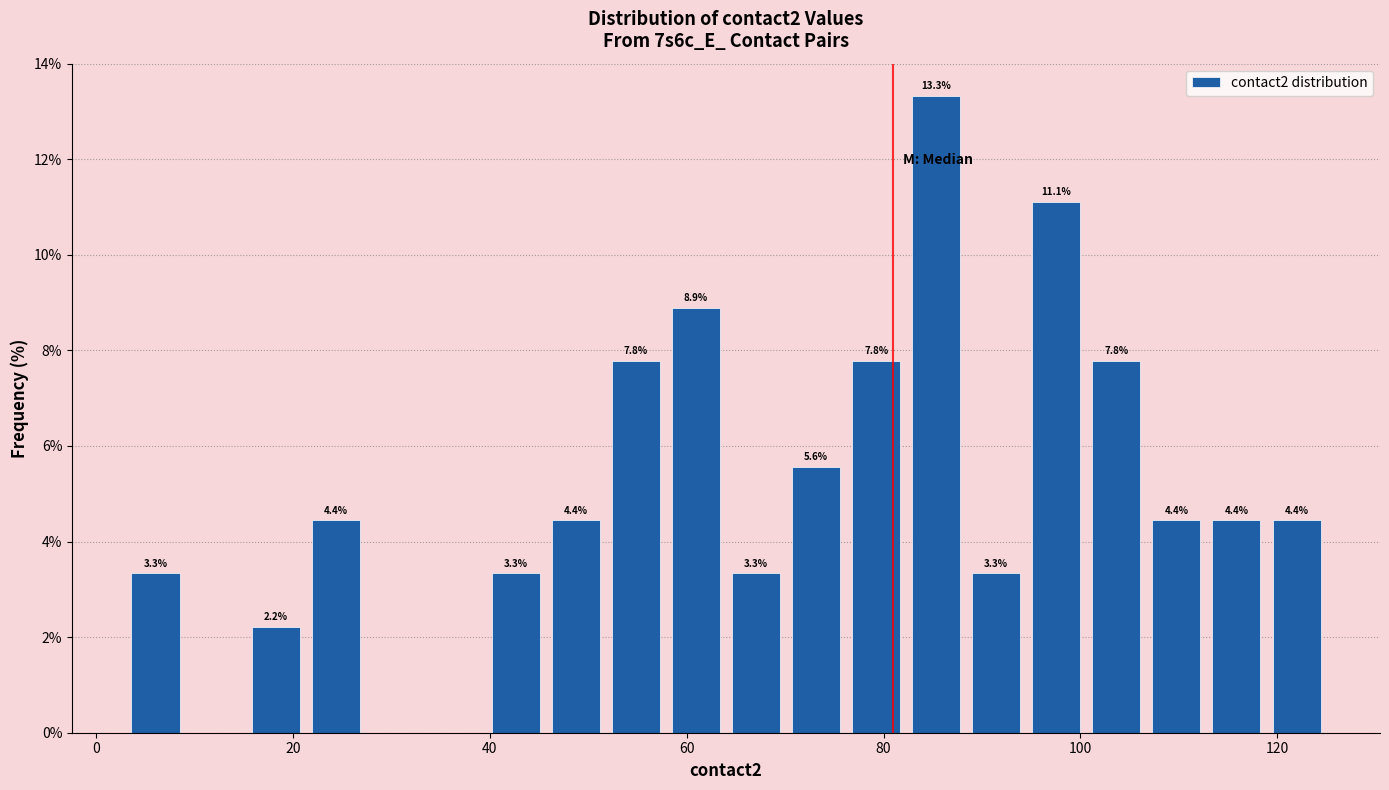

Read against the x-axis, roughly where is the centre of the tallest bar?

86